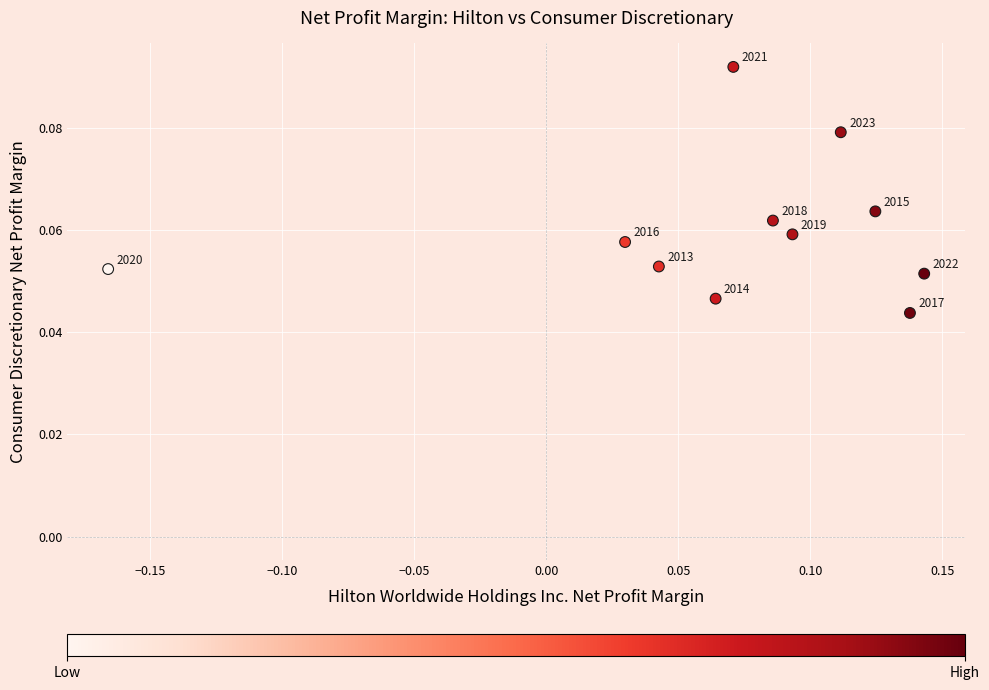

What is the range of X values (max minus min)?

0.3